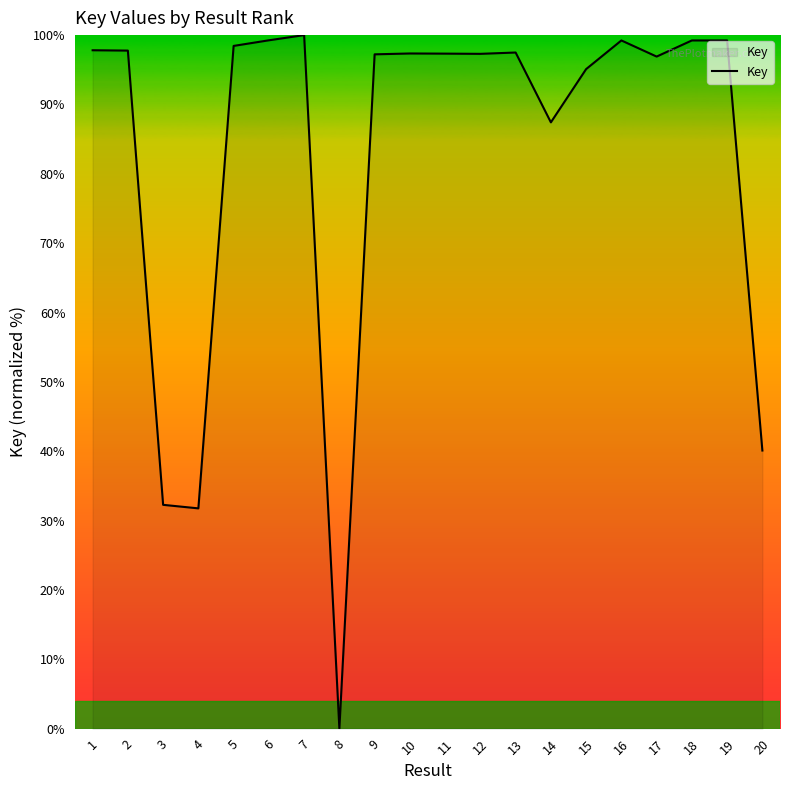

What is the difference between the maximum and minimum values?

100.0